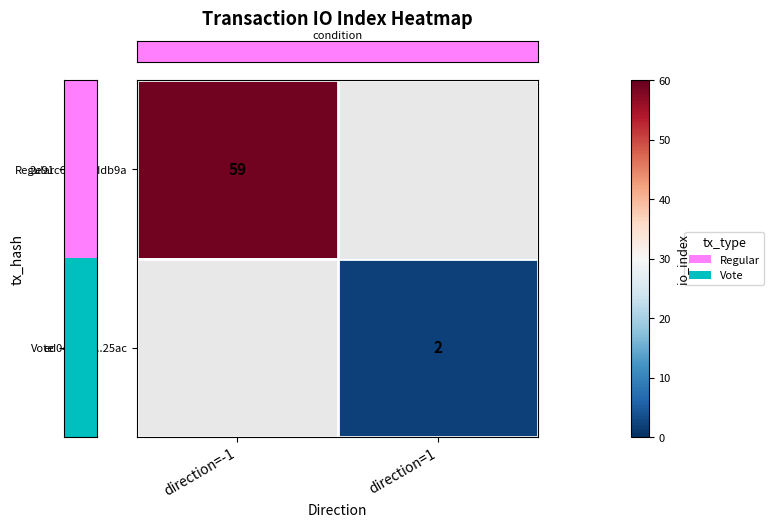

Which category has the highest value in the row_0 series?

direction=-1